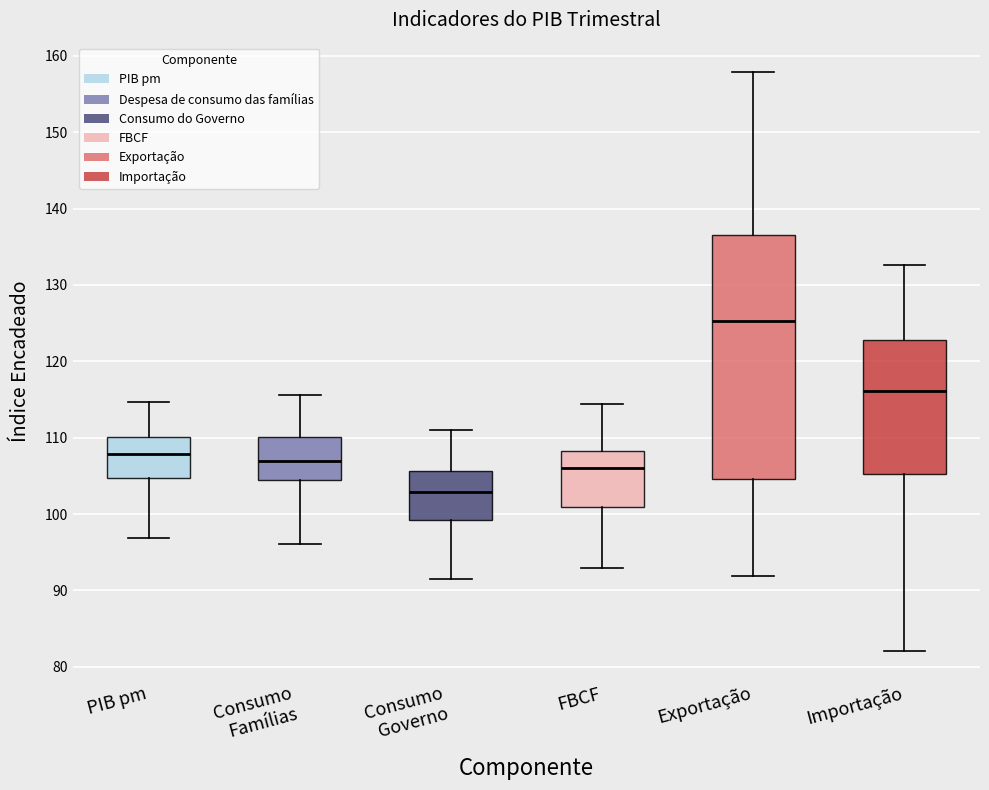

Which box's median line is the highest?

Exportação